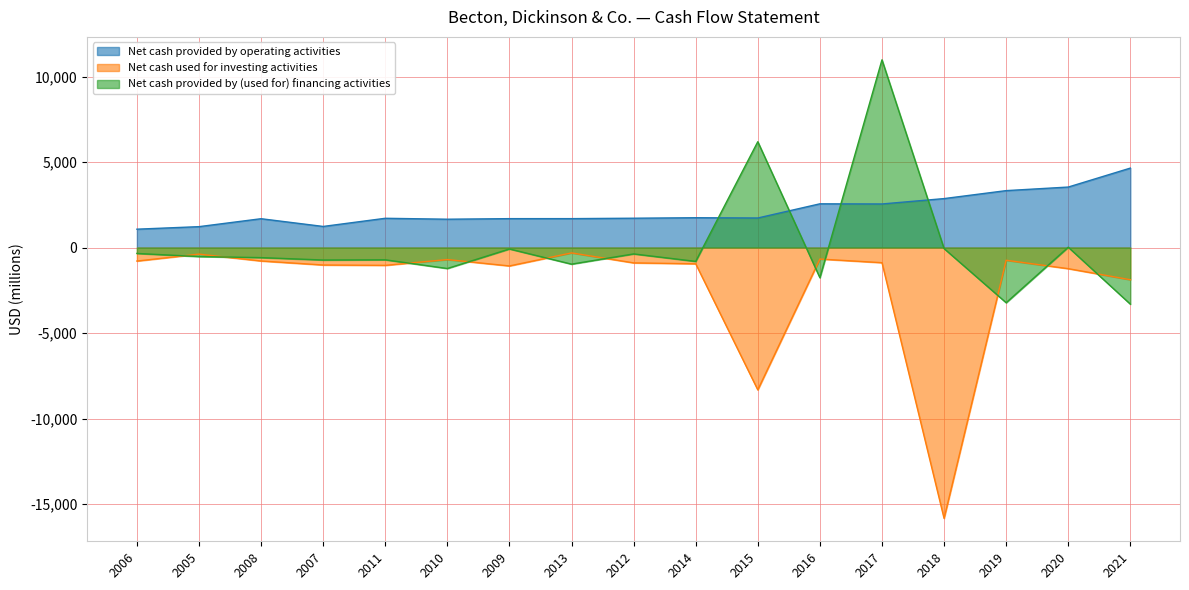

How many values in the Net cash used for investing activities series exceed -894?

8